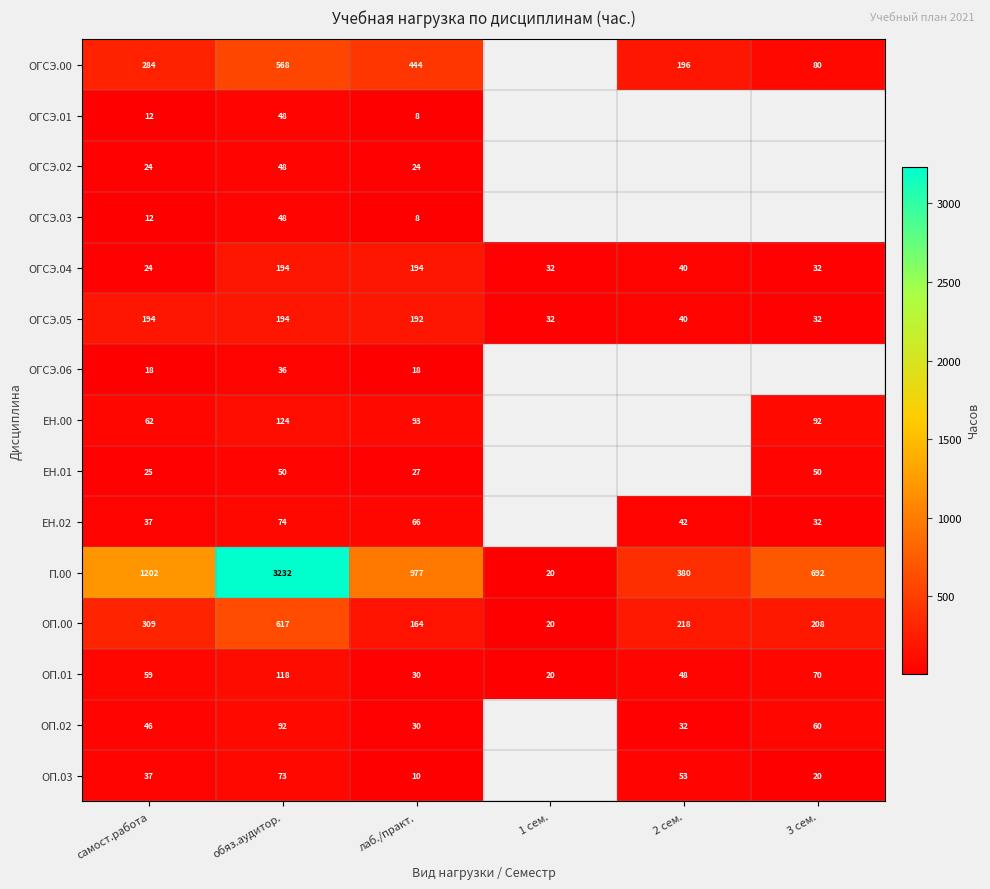

What is the difference between the second highest and second lowest values in the П.00 series?

822